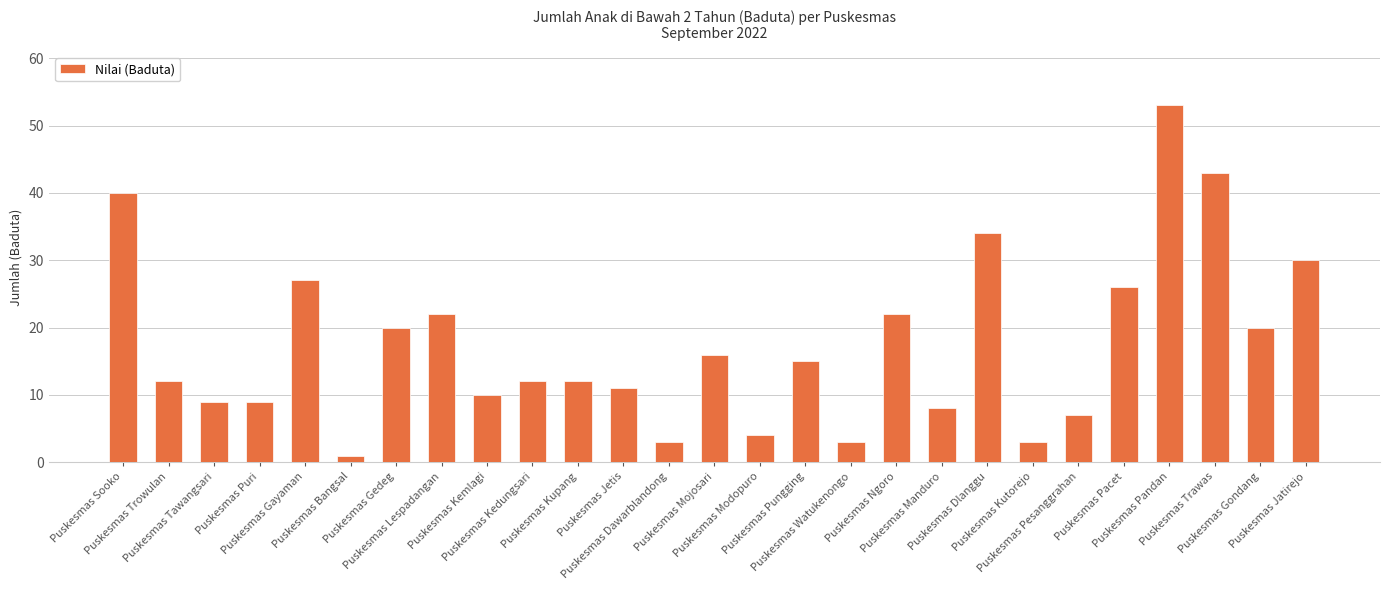

Between Puskesmas Modopuro and Puskesmas Gedeg, which is larger?

Puskesmas Gedeg